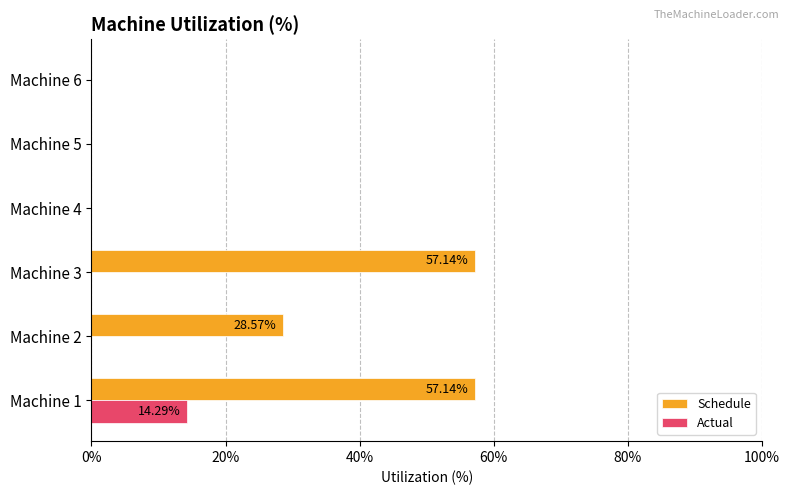

Reading left to right, extract all data points from this chart.

Schedule: 0.6	0.3	0.6	0.0	0.0	0.0
Actual: 0.1	0.0	0.0	0.0	0.0	0.0